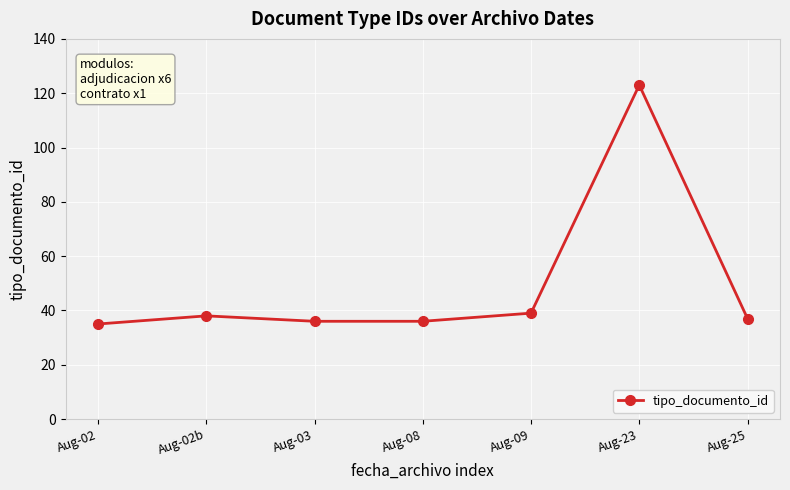

At which label does the data first exceed 37?

Aug-02b